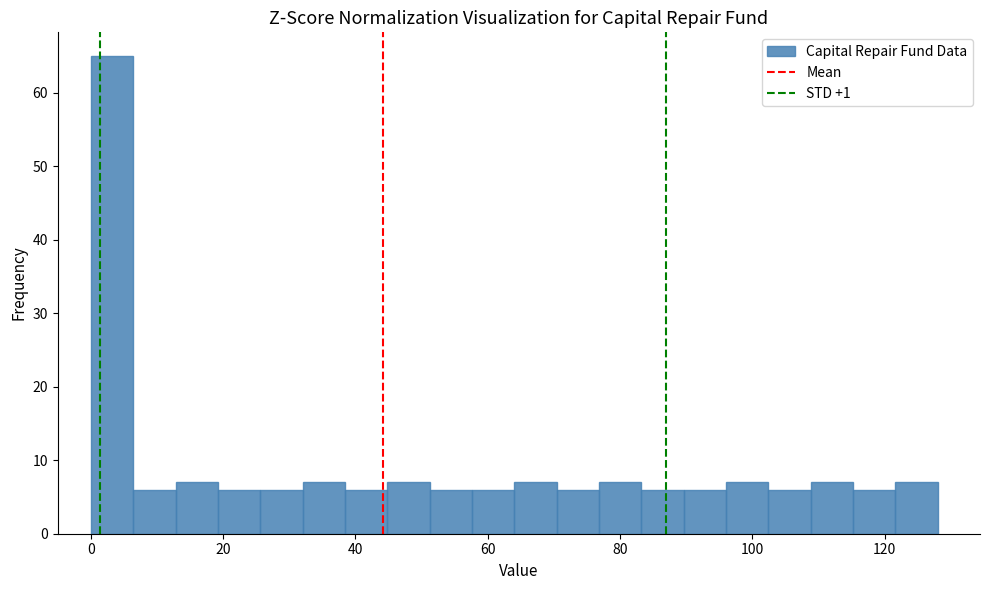

Read against the x-axis, roughly where is the centre of the tallest bar?

4